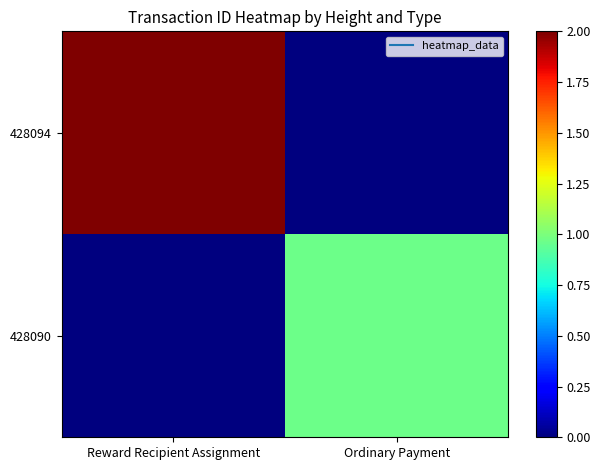

Reading left to right, transcribe all the data shown in this chart.

428094: Reward Recipient Assignment=2.0	Ordinary Payment=0.0
428090: Reward Recipient Assignment=0.0	Ordinary Payment=1.0